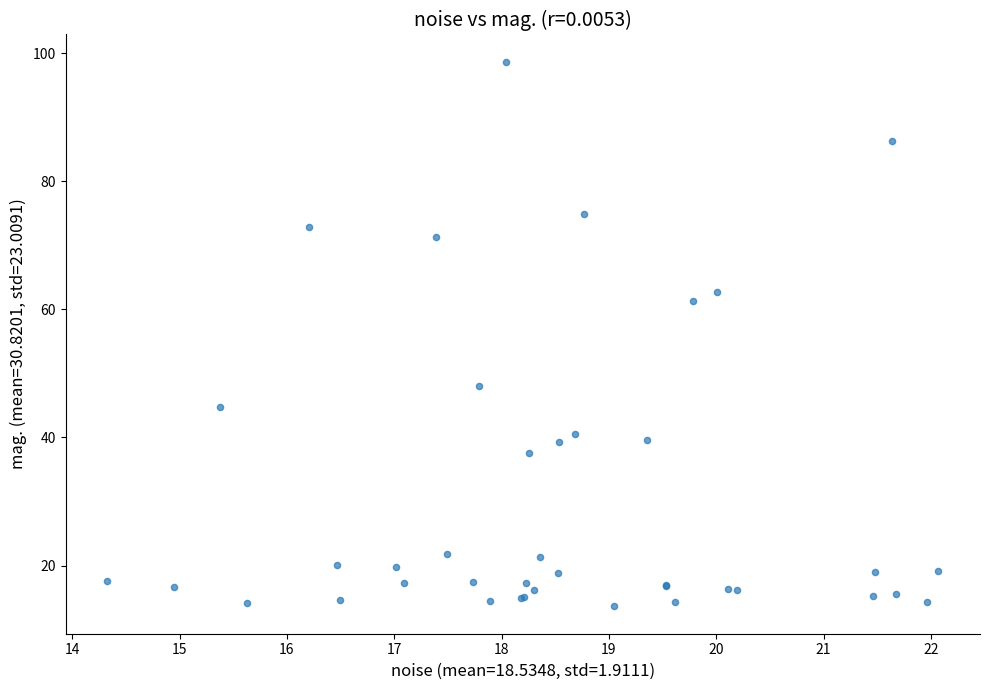

What Y value in the scatter plot is closest to 56?

61.3